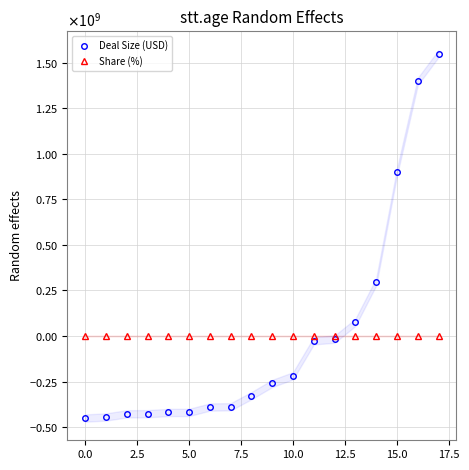

What position from the right is 14?

4